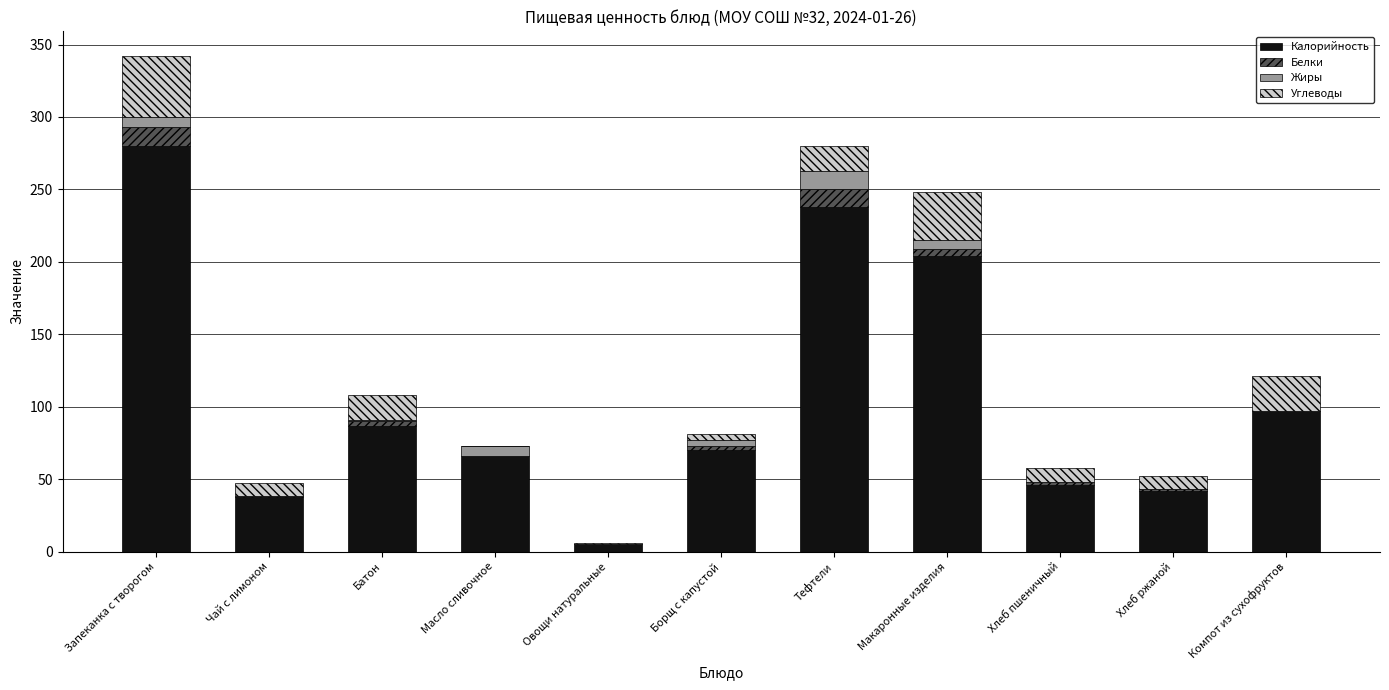

At which label does Калорийность reach its peak?

Запеканка с творогом